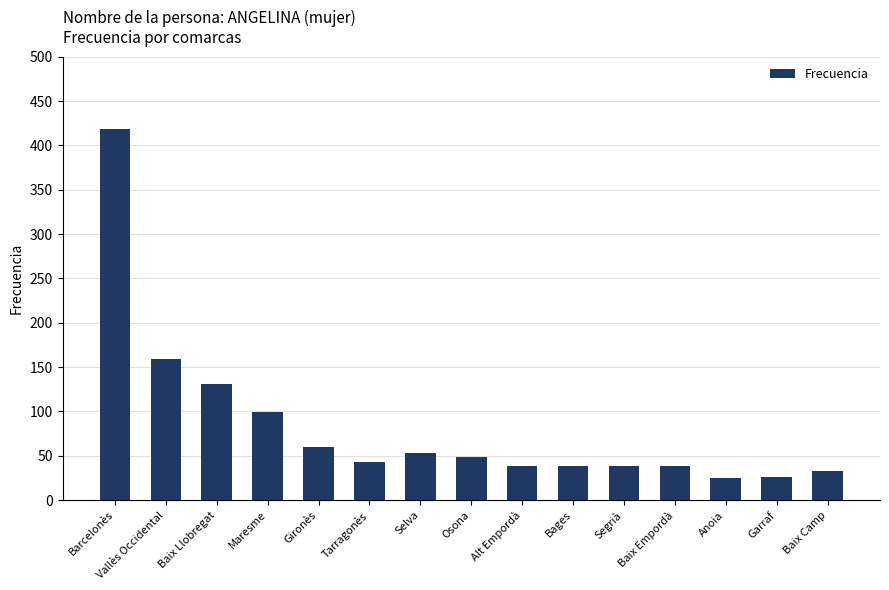

Are the bars horizontal?

No